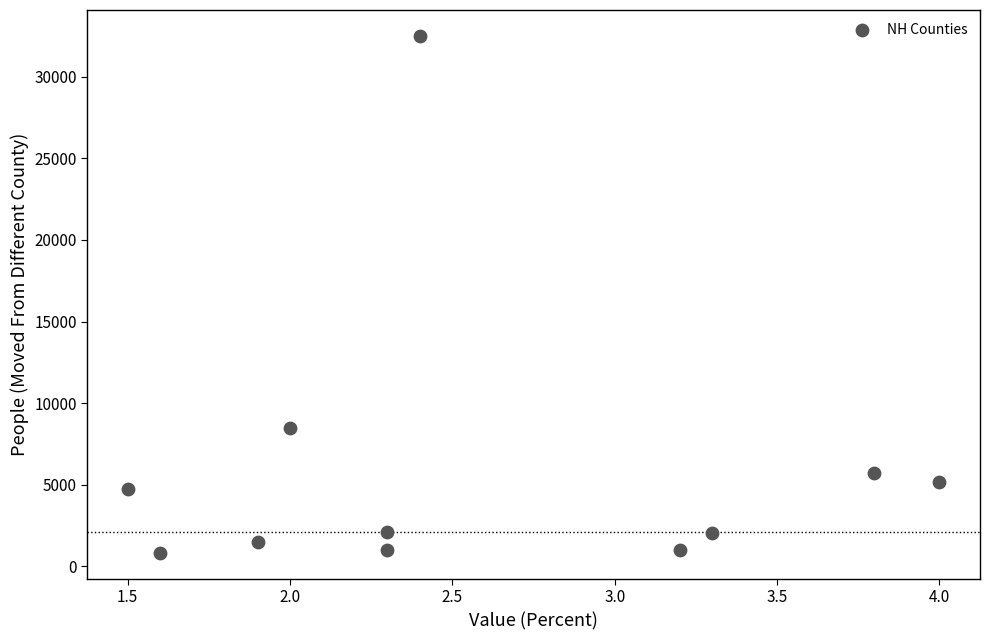

What Y value in the scatter plot is closest to 16660?

8487